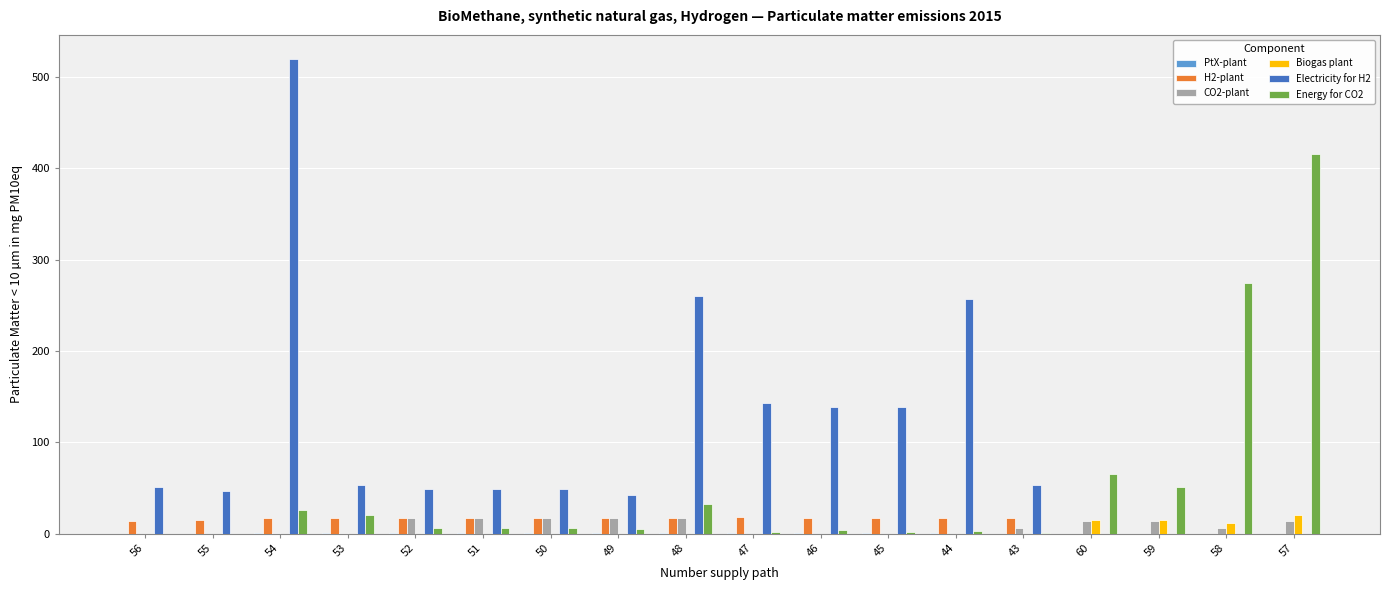

What is the sum of all Electricity for H2 values?

1850.7